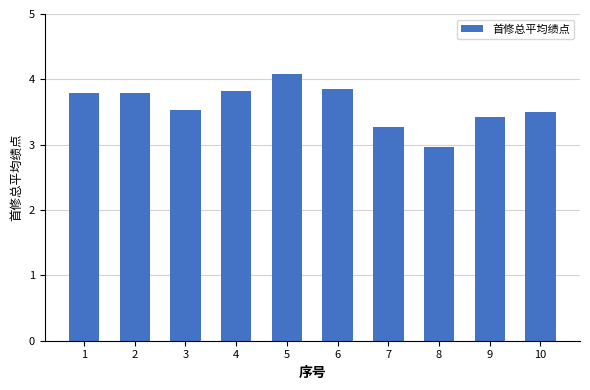

What is the value of the 8th bar from the left?

3.0